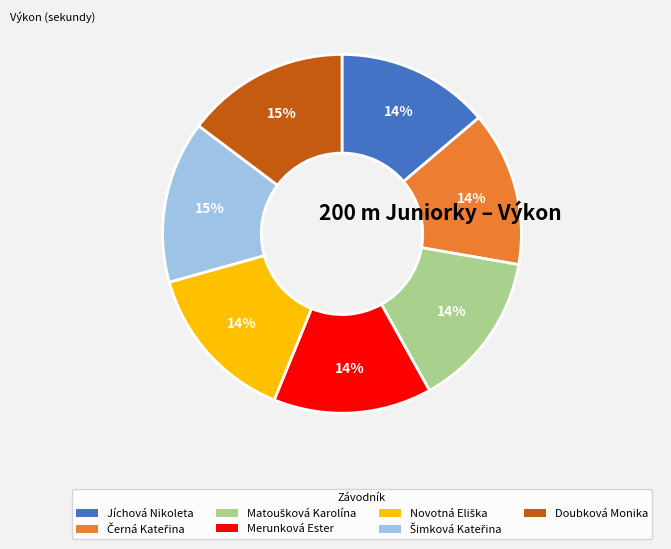

To the nearest percent, what percentage of the pie is Doubková Monika?

15%